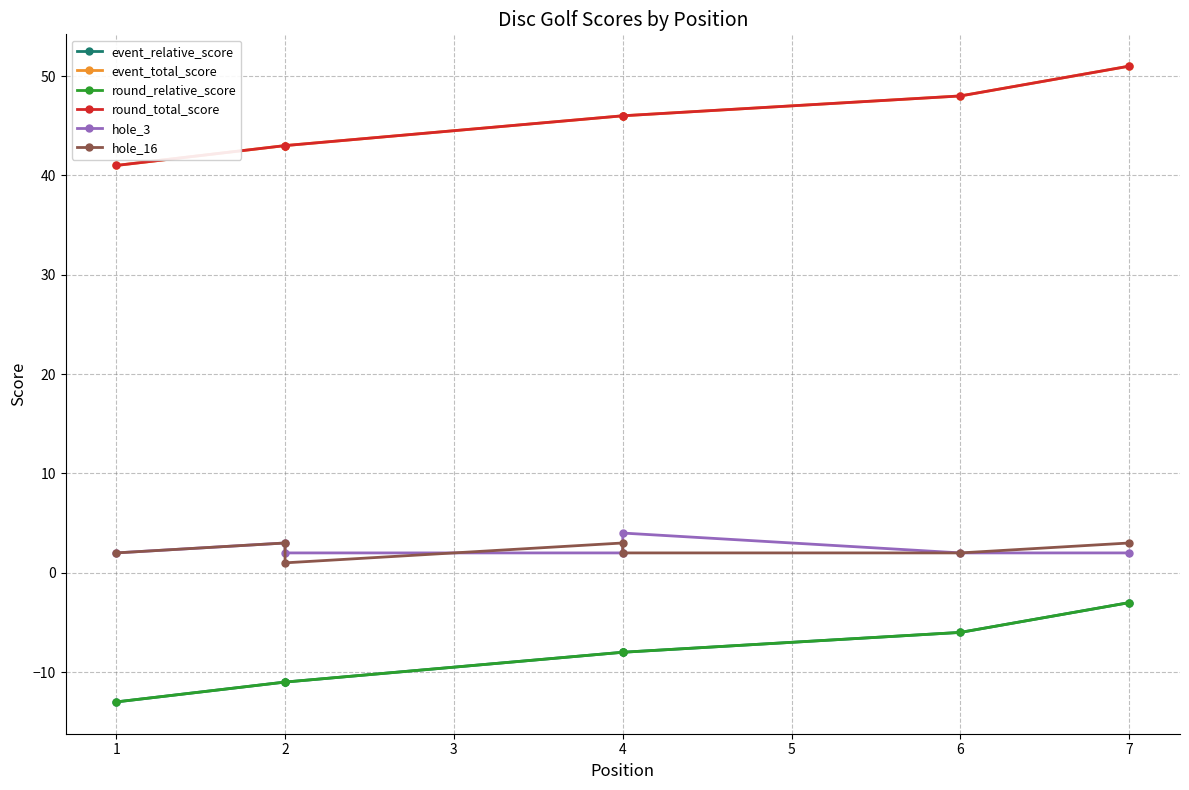

Reading left to right, what are all the values shown in this chart?

event_relative_score: -13	-11	-11	-8	-8	-6	-3
event_total_score: 41	43	43	46	46	48	51
round_relative_score: -13	-11	-11	-8	-8	-6	-3
round_total_score: 41	43	43	46	46	48	51
hole_3: 2	3	2	2	4	2	2
hole_16: 2	3	1	3	2	2	3